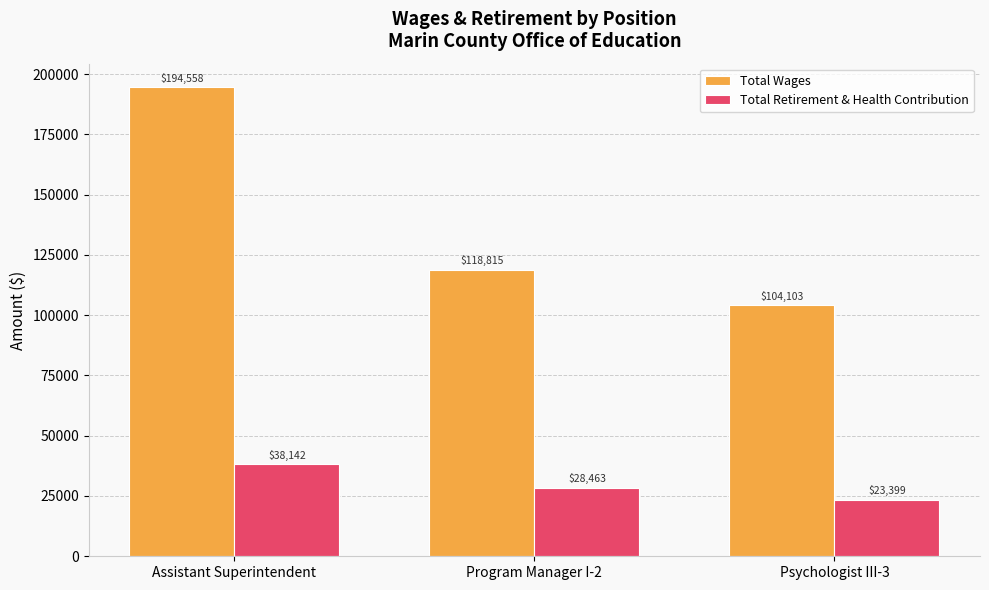

Between Assistant Superintendent and Psychologist III-3, which series saw the biggest shift?

Total Wages